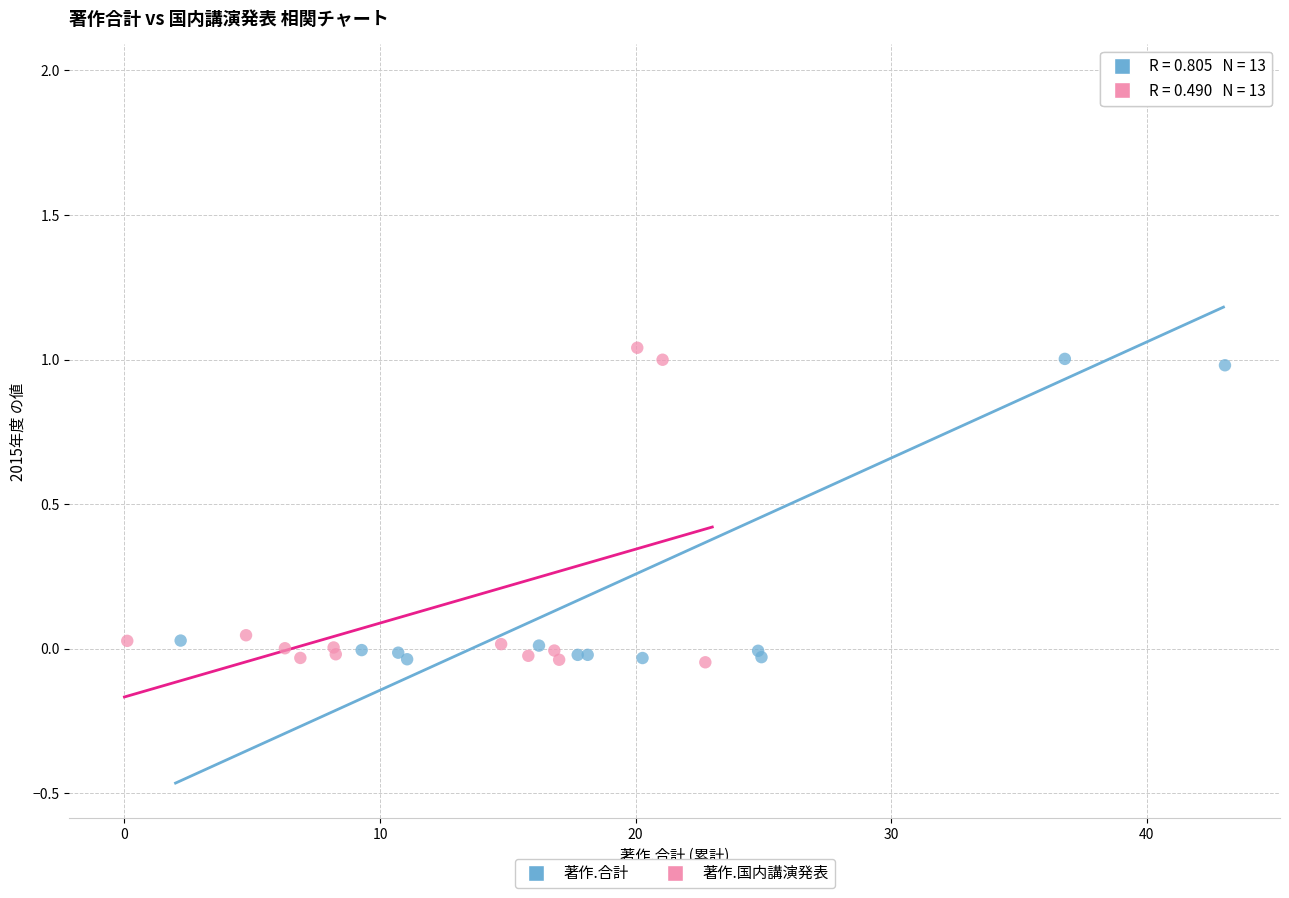

Which series contains the highest Y value?

著作.合計